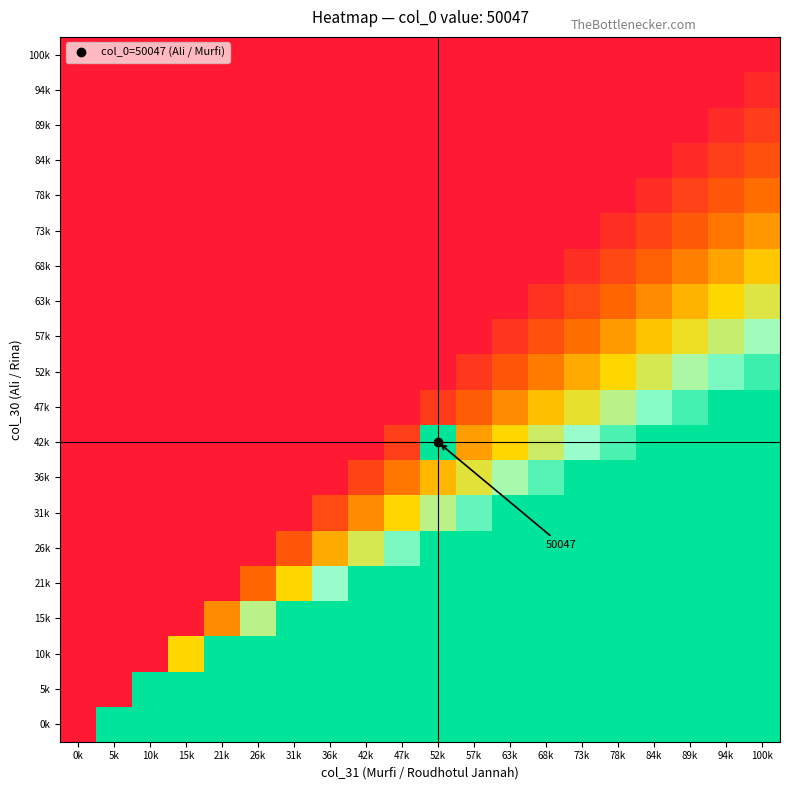

Which category has the lowest value across all series?

0k